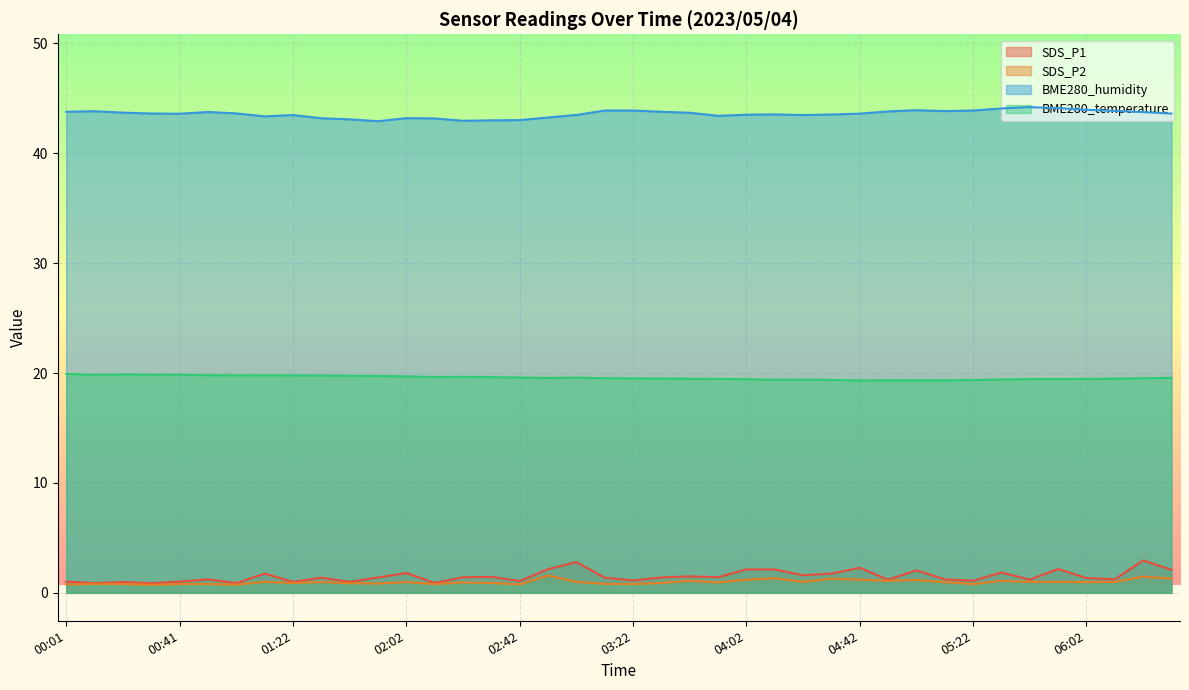

Which series has the widest spread of values?

SDS_P1